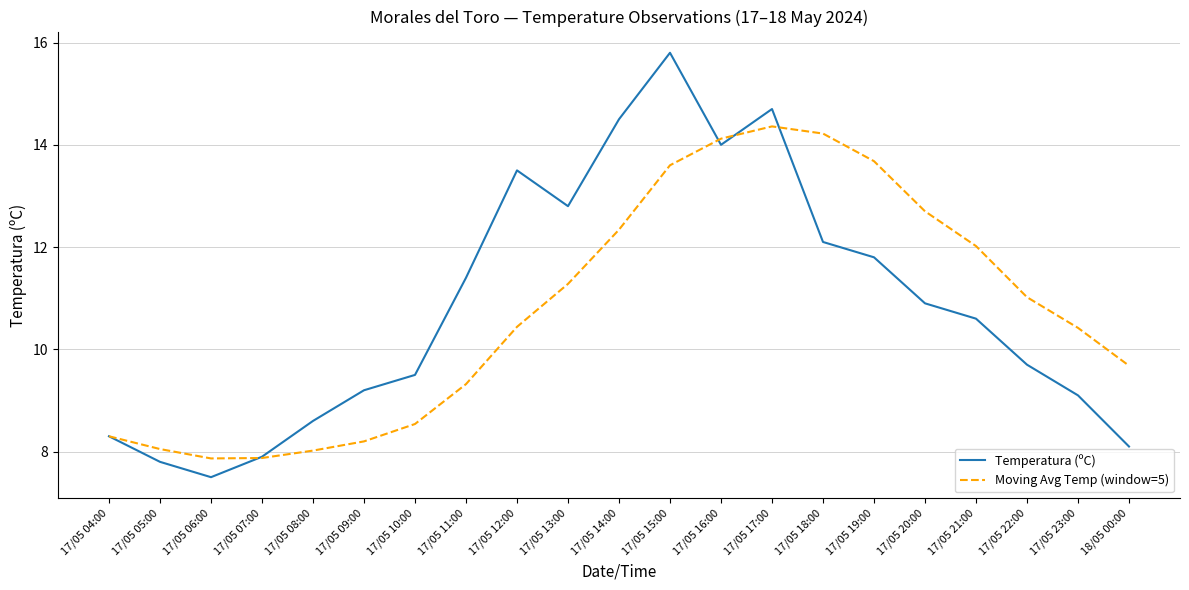

The value of Moving Avg Temp (window=5) at 17/05 10:00 is 8.5. True or false?

True